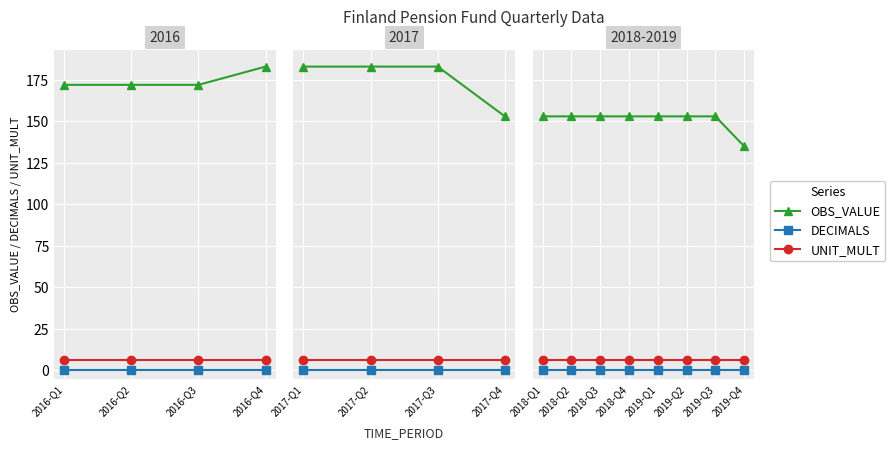

What are all the series names shown in the legend?

OBS_VALUE, DECIMALS, UNIT_MULT